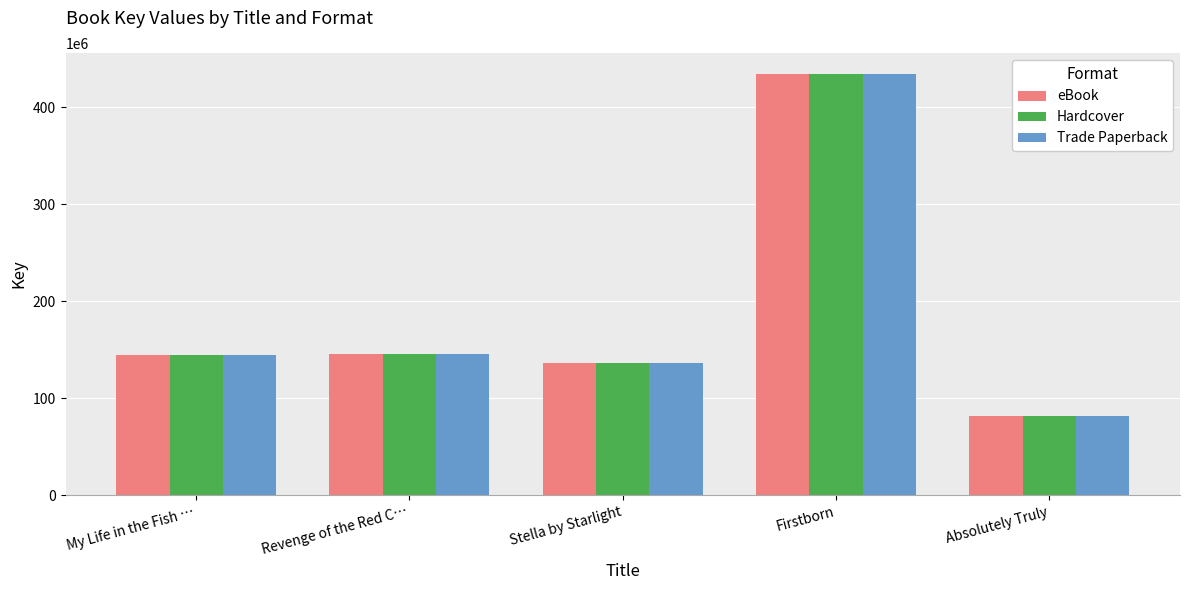

Count the number of data series in this chart.

3